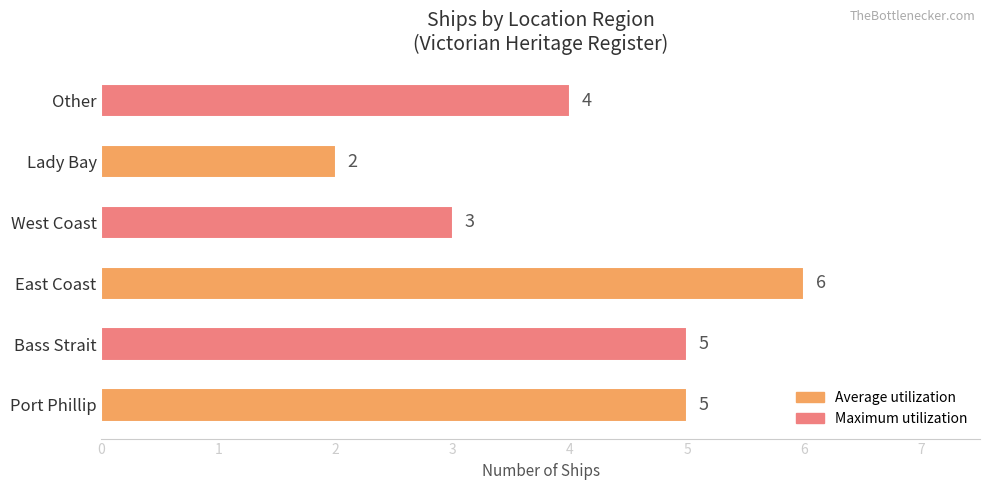

What is the ratio of the value at Lady Bay to the value at Port Phillip?

0.4